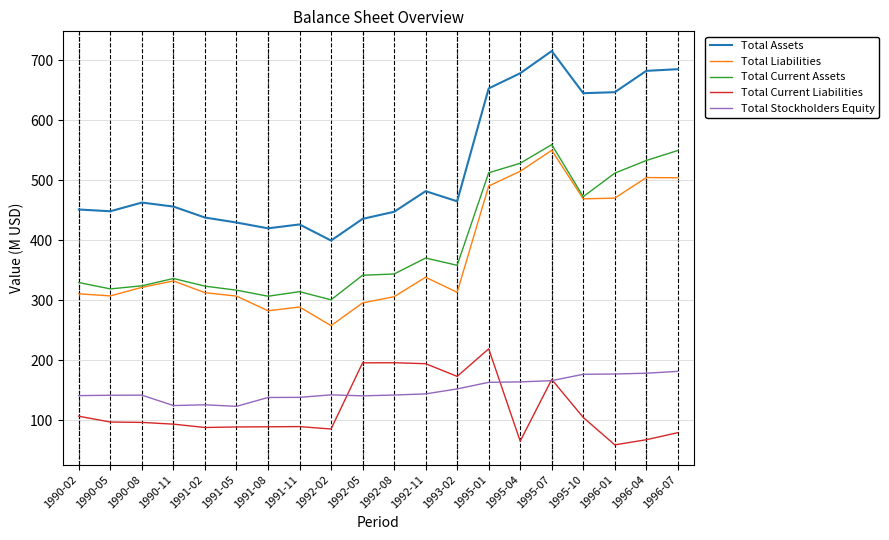

True or false: Total Stockholders Equity and Total Current Assets intersect in this chart.

False